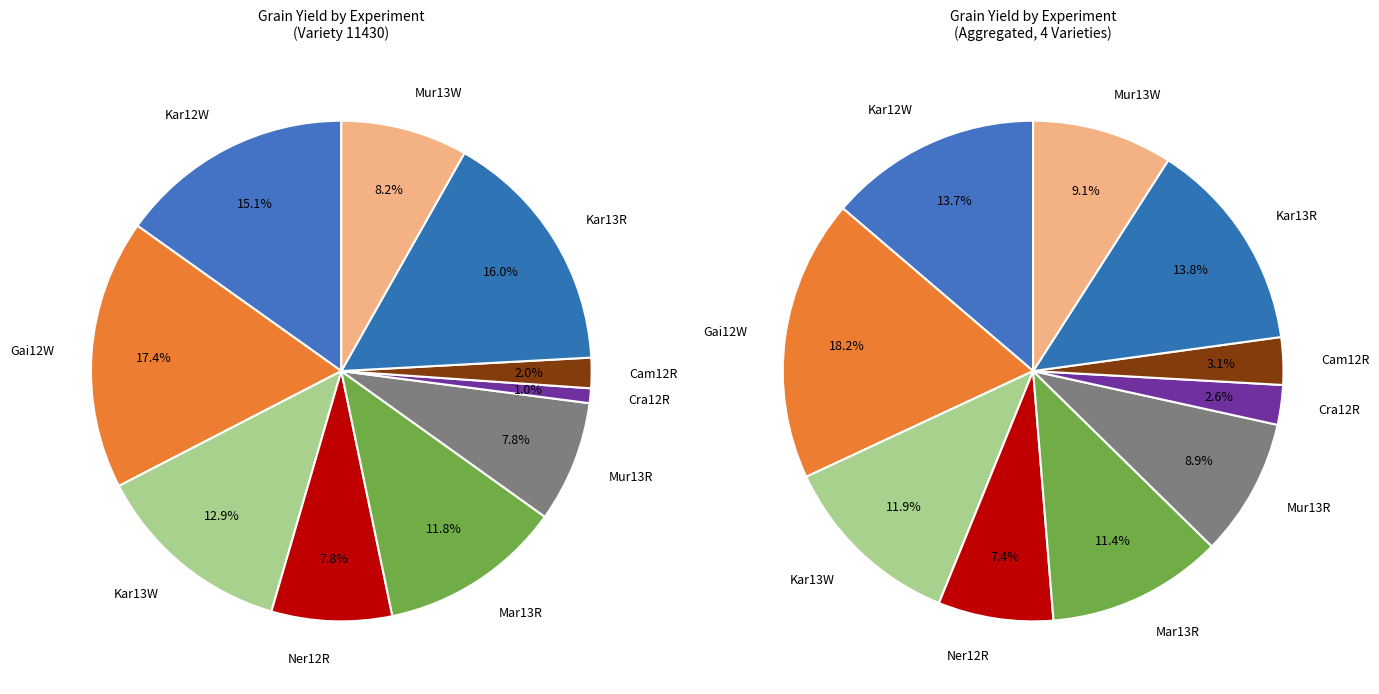

Which category has the biggest portion of the pie?

Gai12W